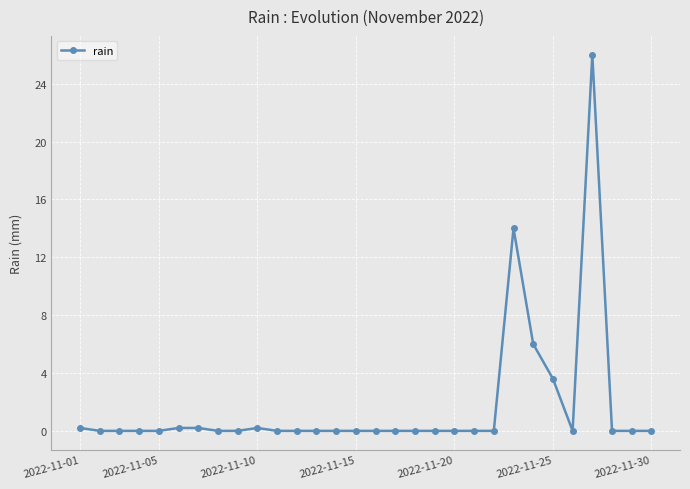

What is the average value?

1.7